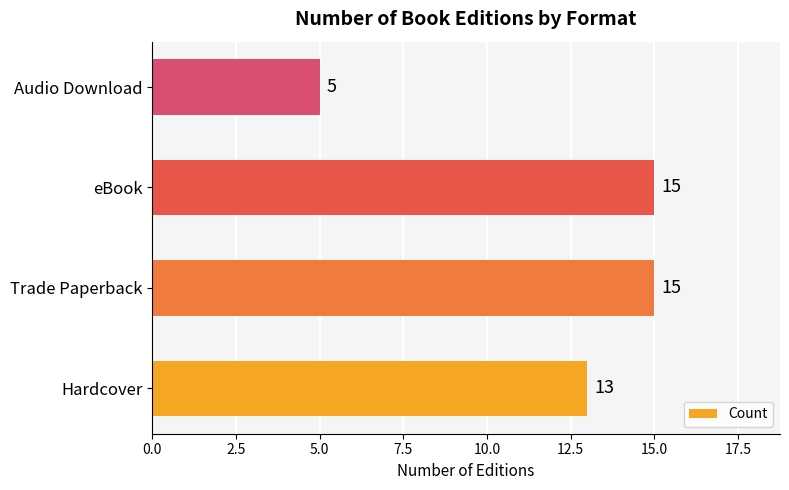

Count the values in the range 13 to 15.

3